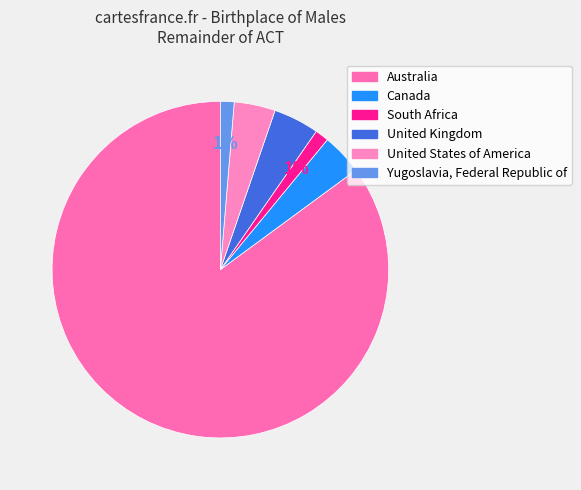

Does any single category account for the majority?

Yes